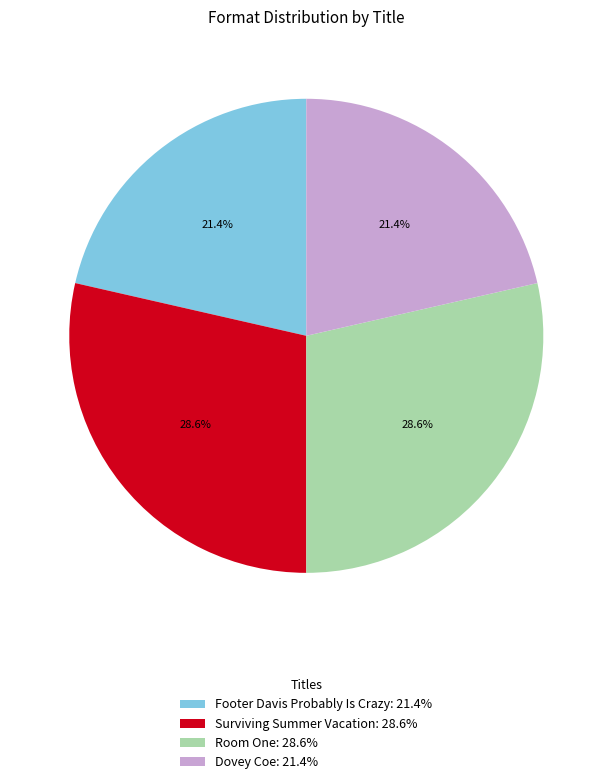

To the nearest percent, what portion does Room One represent?

29%